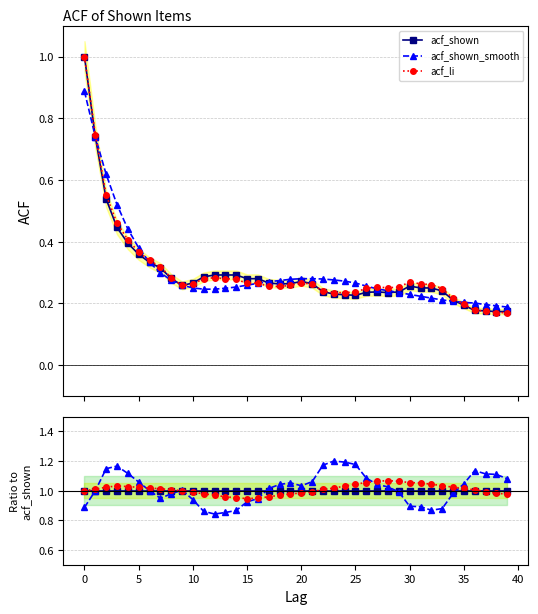

List the series in order of their peak value, lowest first.

acf_shown, acf_li, acf_shown_smooth